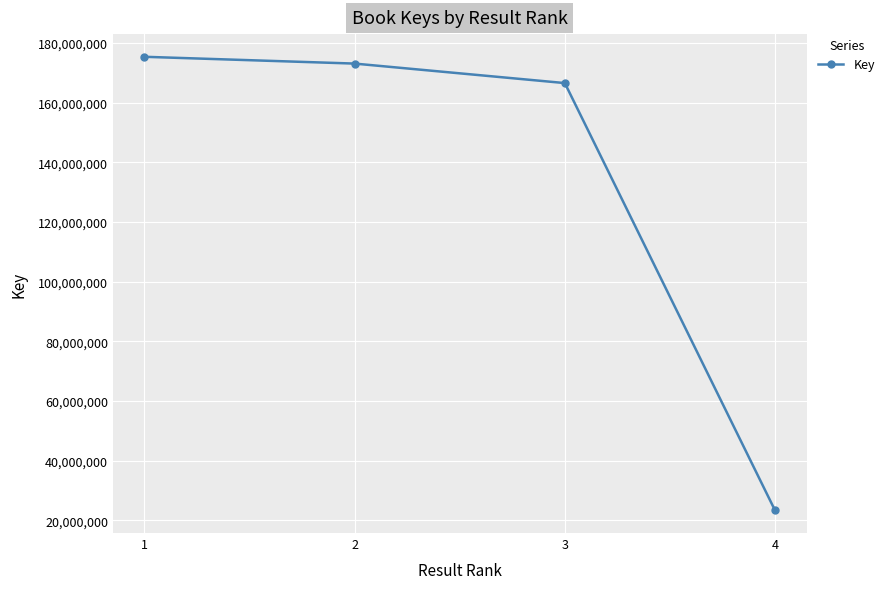

What is the difference between the maximum and minimum values?

152001156